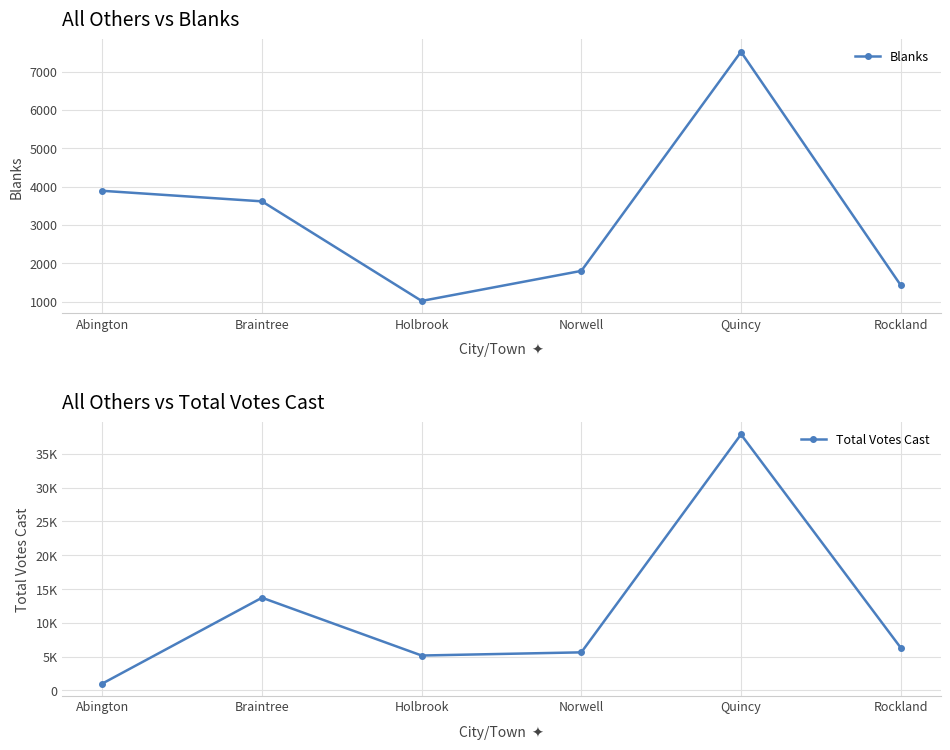

The Total Votes Cast series shows 2974 at Holbrook. True or false?

False